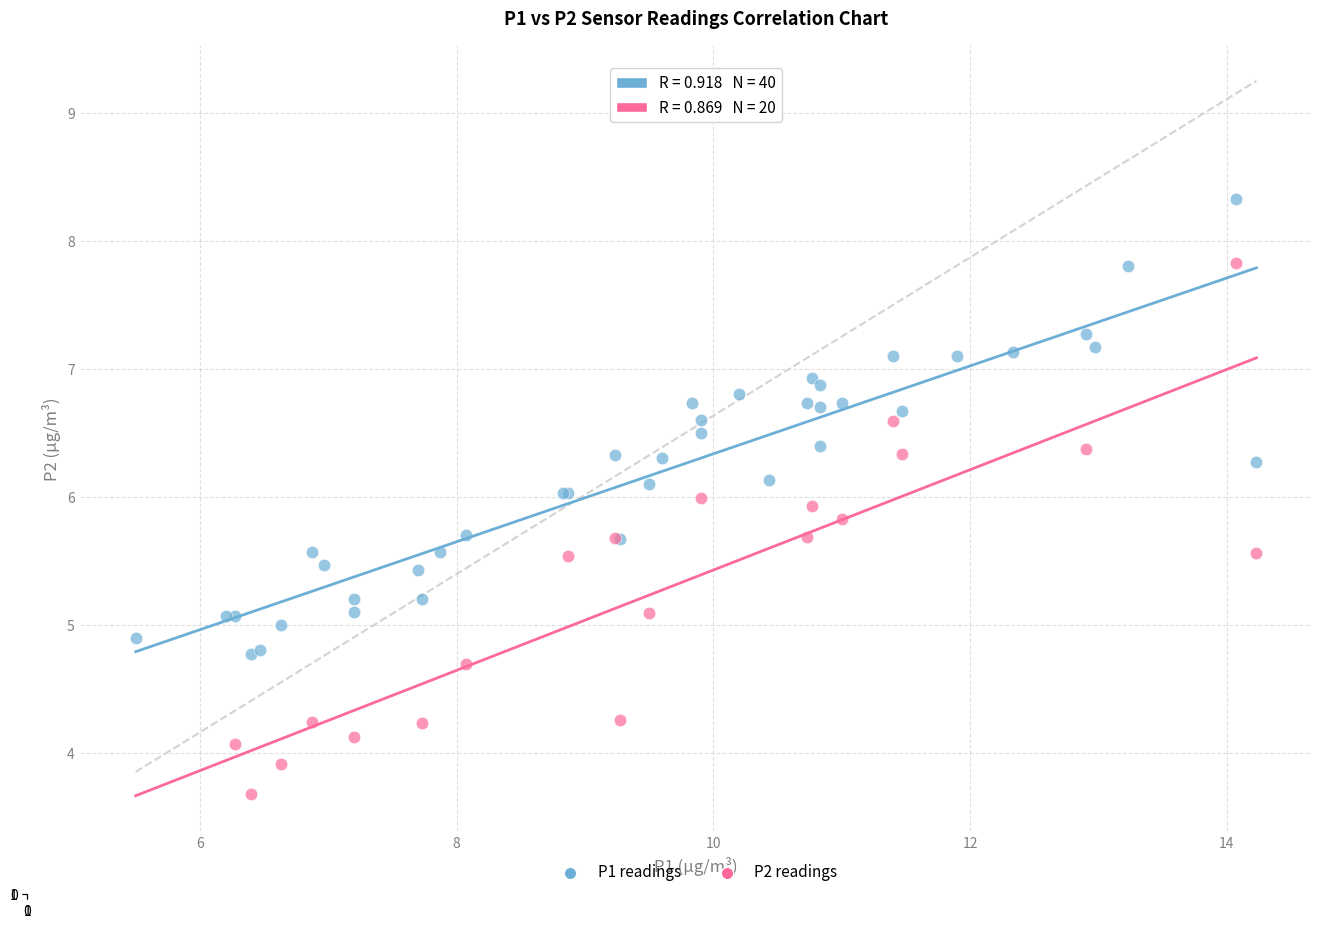

Which series reaches the maximum Y coordinate?

P1 readings